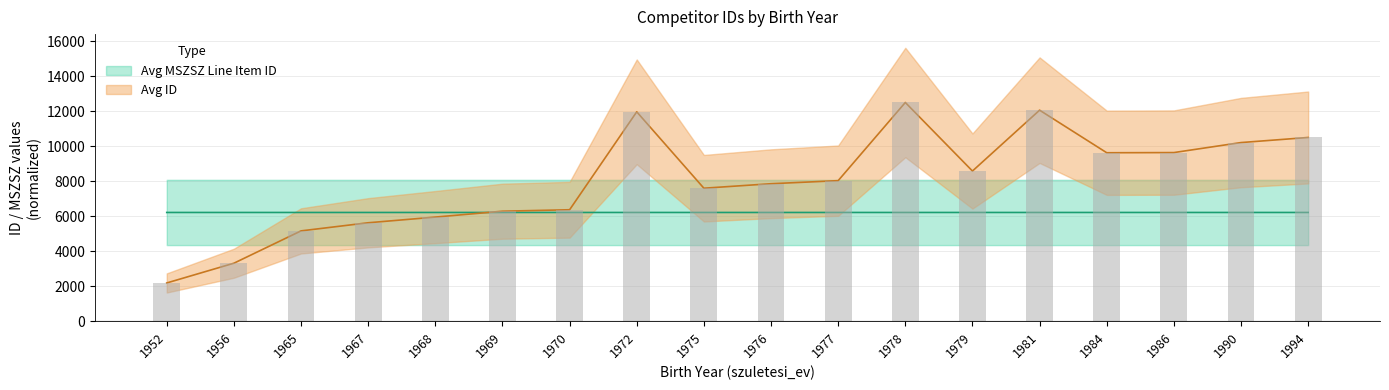

At which category does the chart reach its minimum across all series?

1952